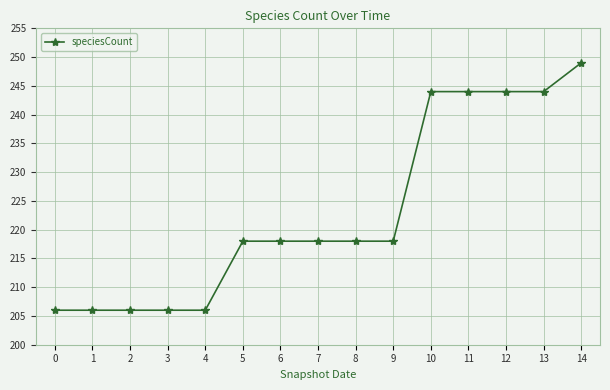

What is the value of the 14th point from the left?

244